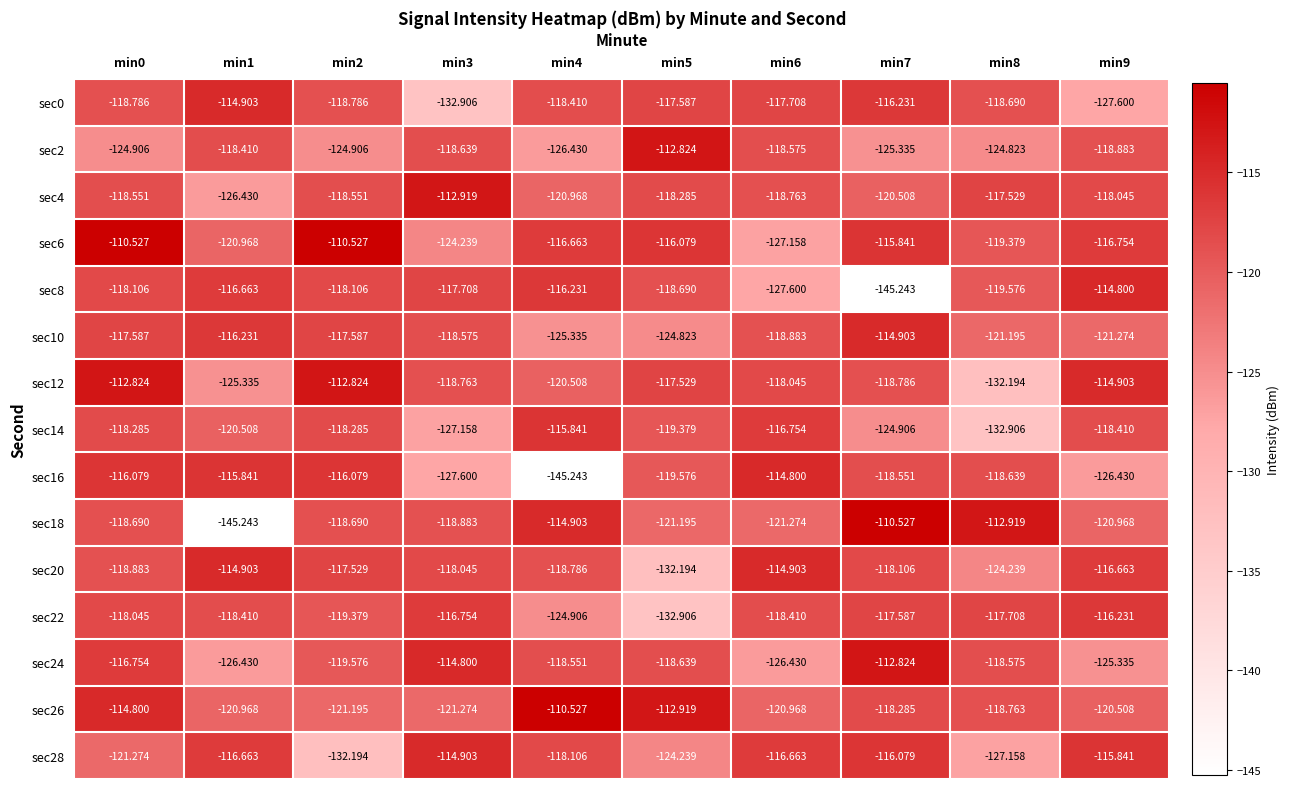

Is the value of sec10 at min2 greater than the value of sec18 at min5?

Yes